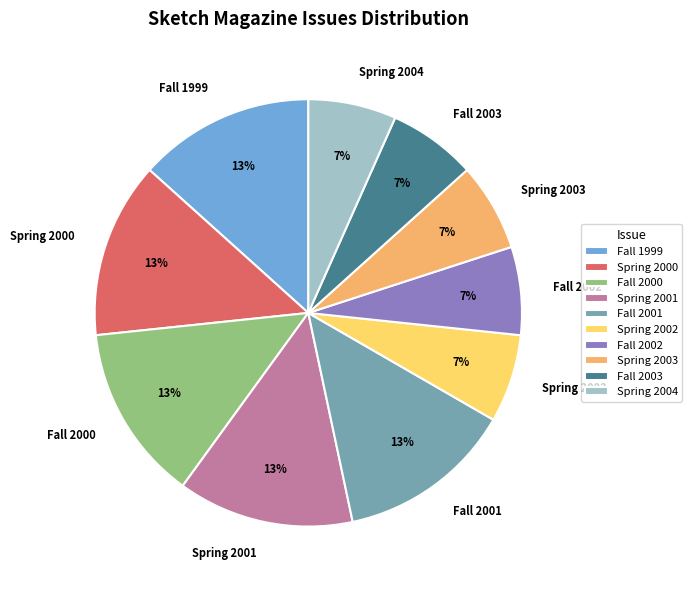

Between Spring 2000 and Fall 2002, which is larger?

Spring 2000